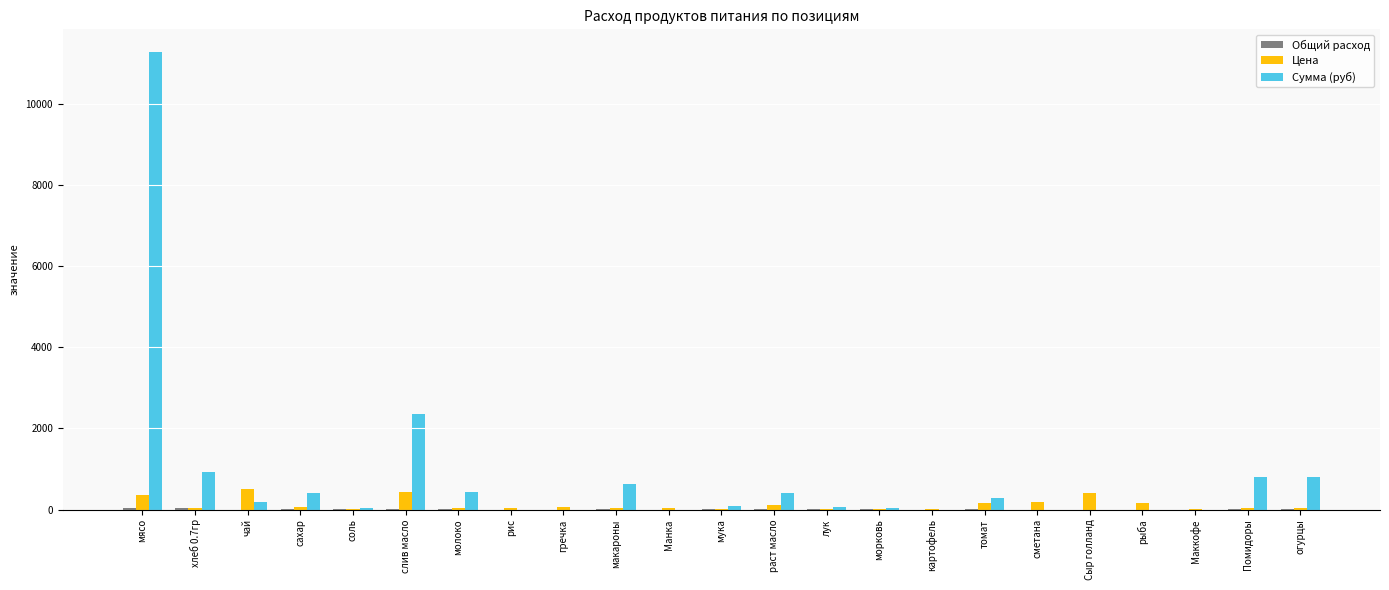

What is the greatest value displayed?

11277.0